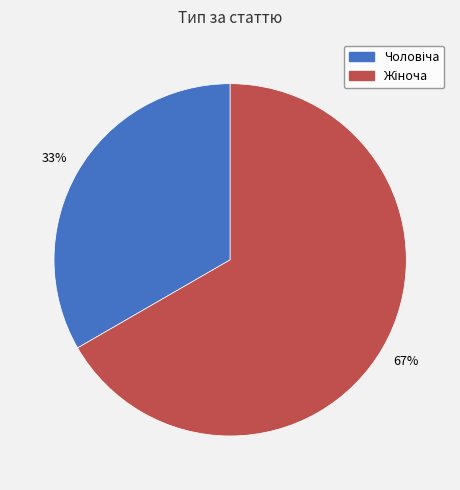

To the nearest percent, what is the average slice percentage?

50%